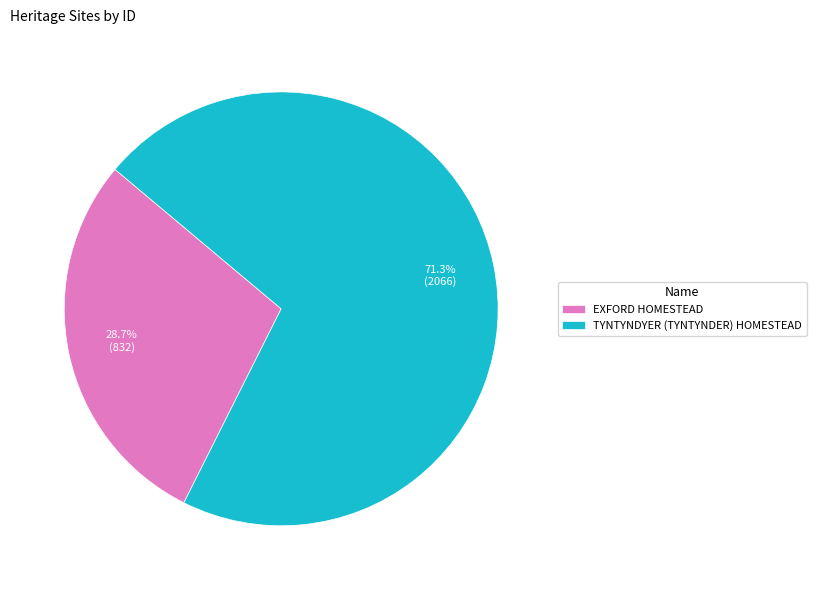

The EXFORD HOMESTEAD slice represents 29% of the pie. True or false?

True